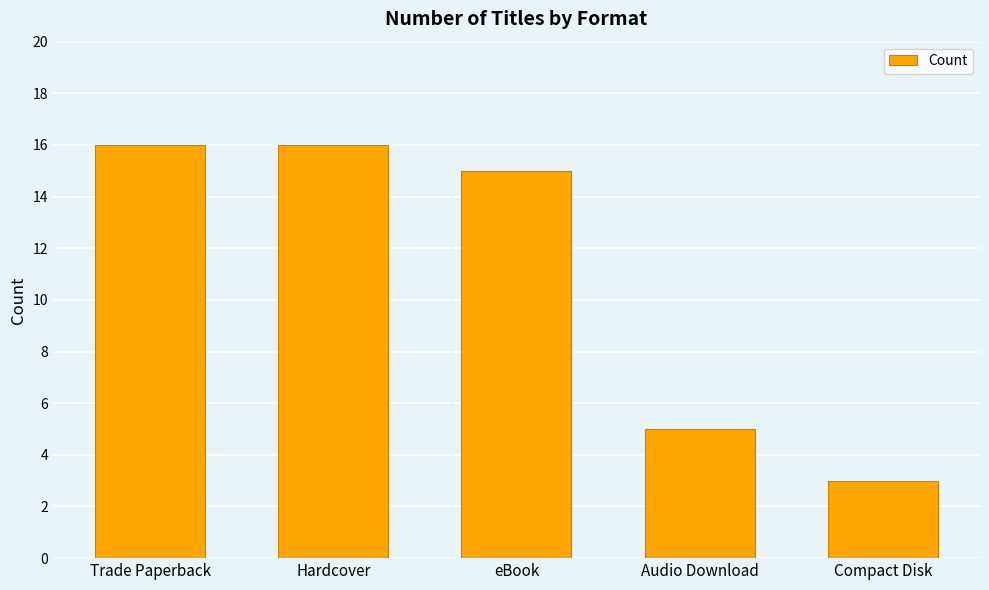

Is it true that the value at Compact Disk is 3?

True